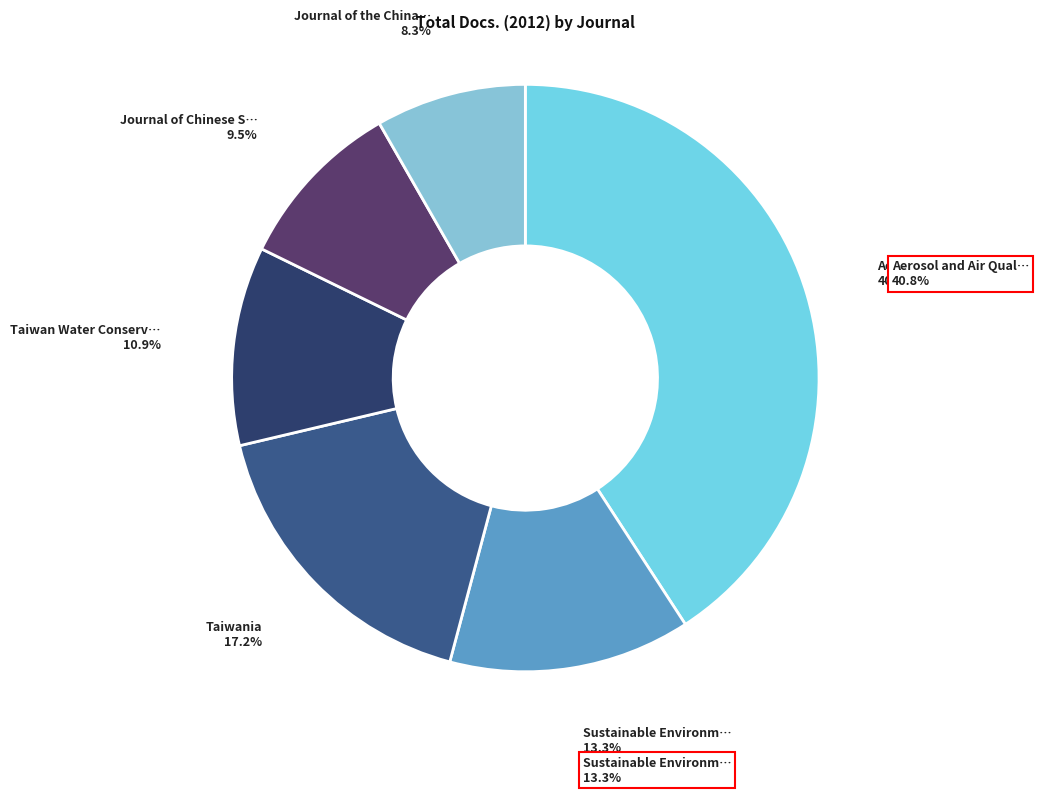

What percentage is the Journal of the China Textile Institute slice, to the nearest percent?

8%